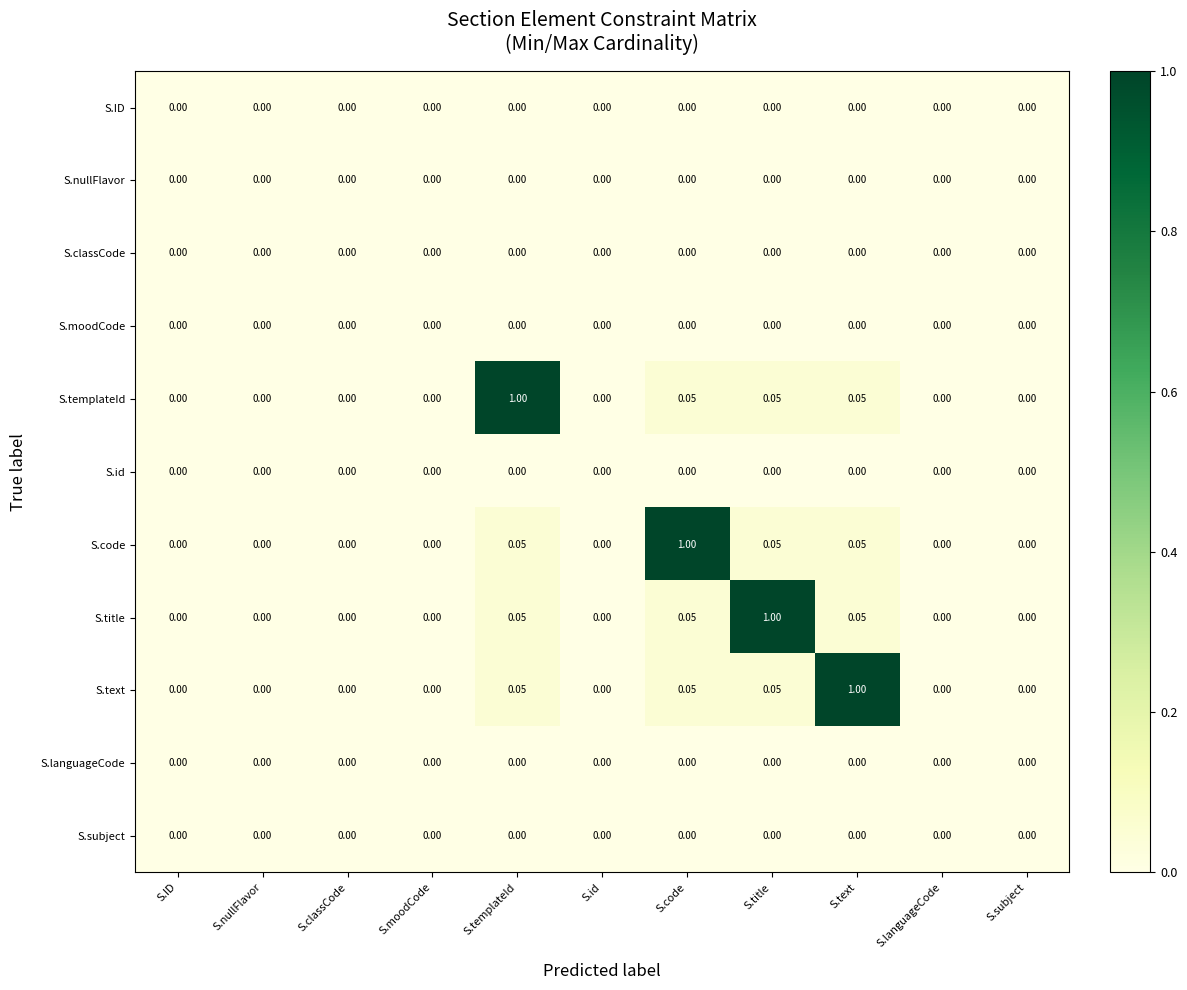

Which series changed the most between S.text and S.languageCode?

S.text